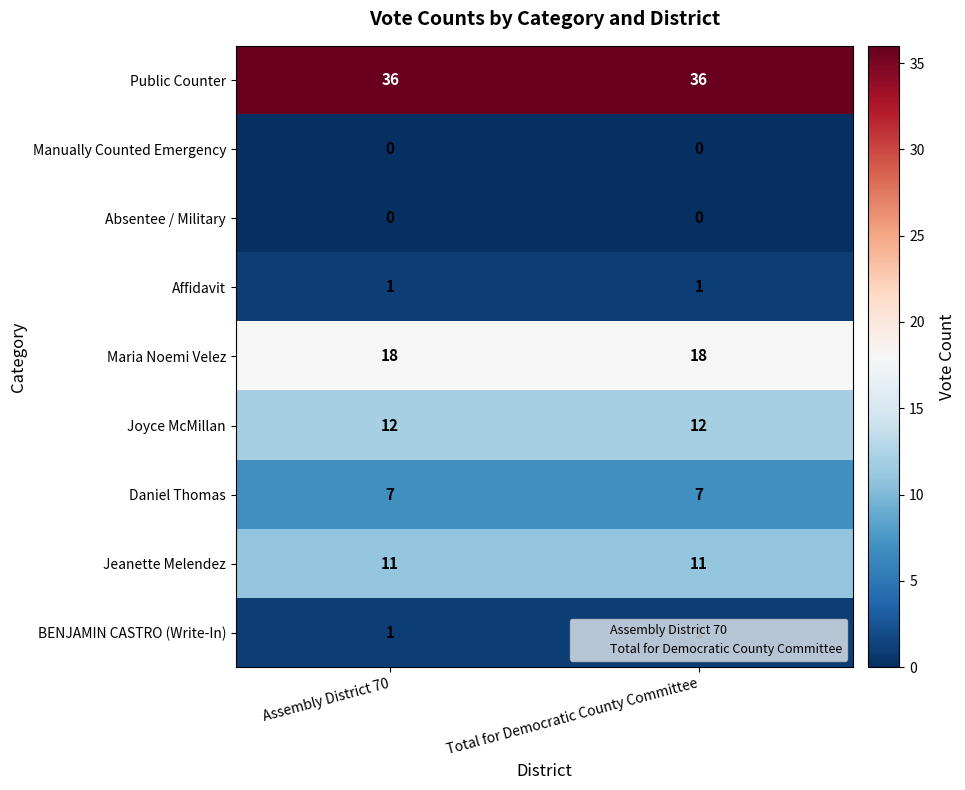

What is the maximum value for Maria Noemi Velez?

18